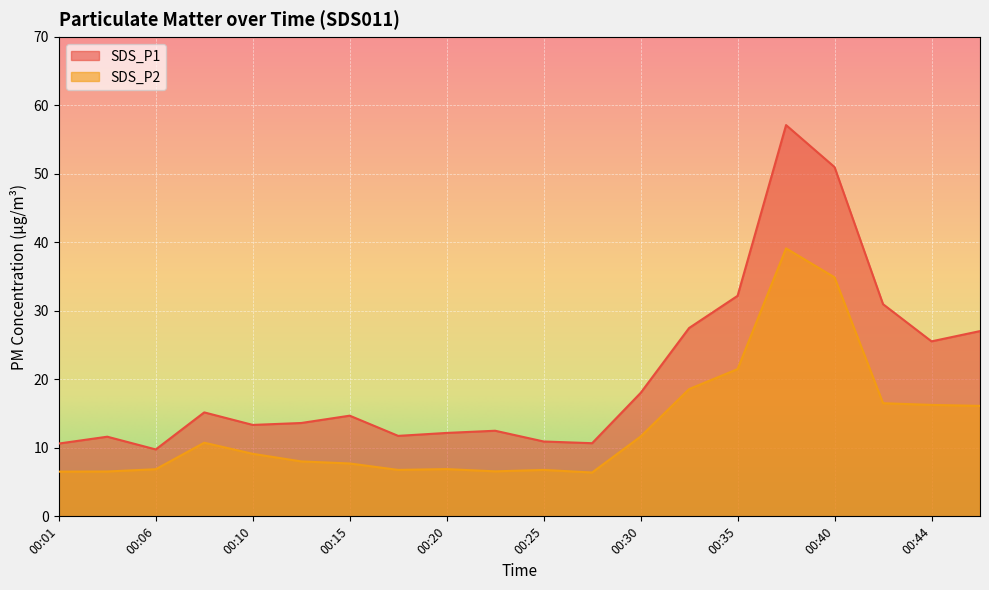

Which label corresponds to the smallest value in the chart?

00:27